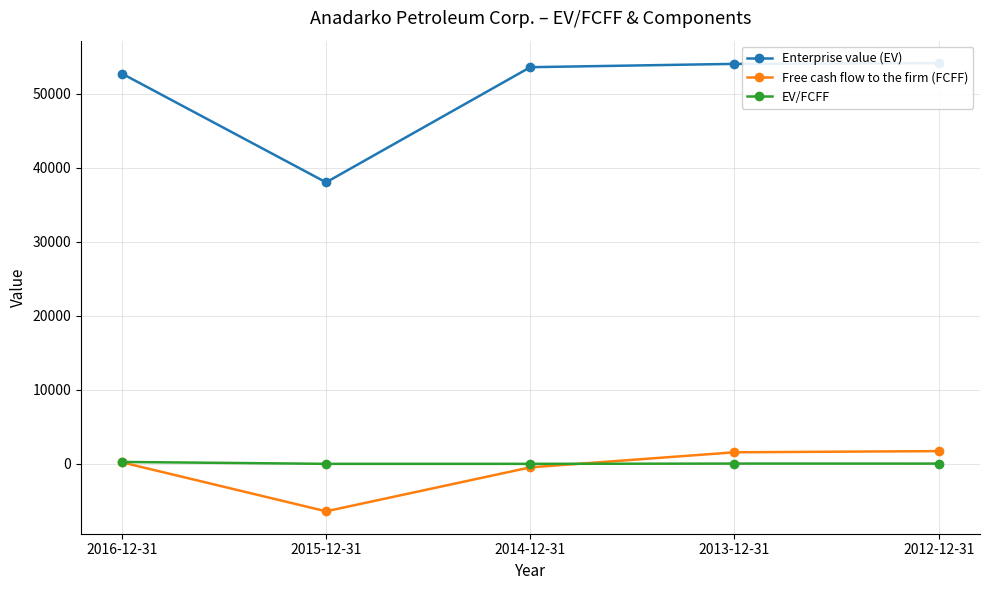

The Enterprise value (EV) series shows 52747.0 at 2016-12-31. True or false?

True